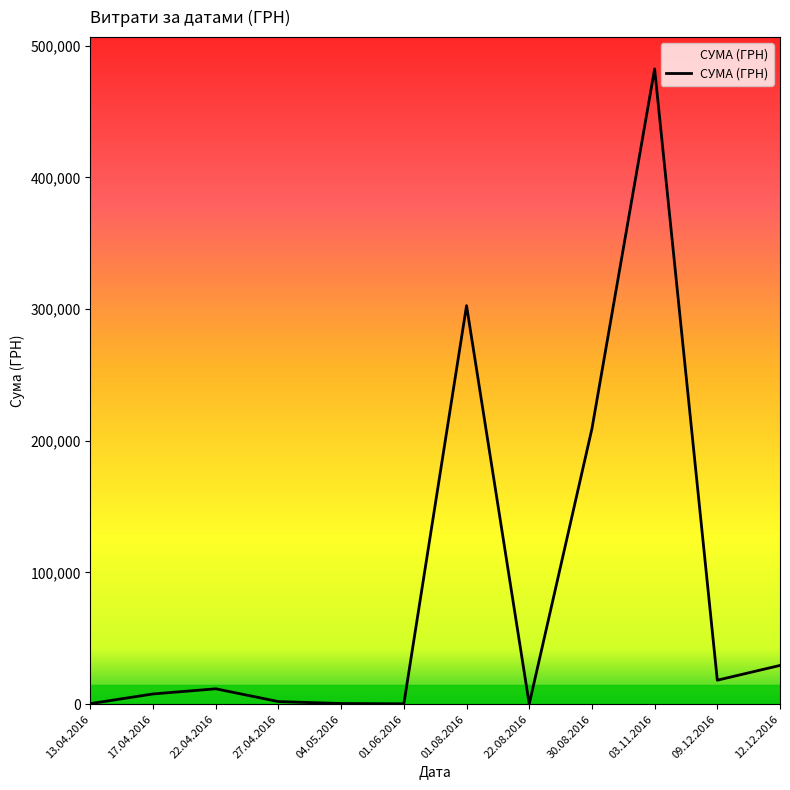

What is the greatest value displayed?

482338.9